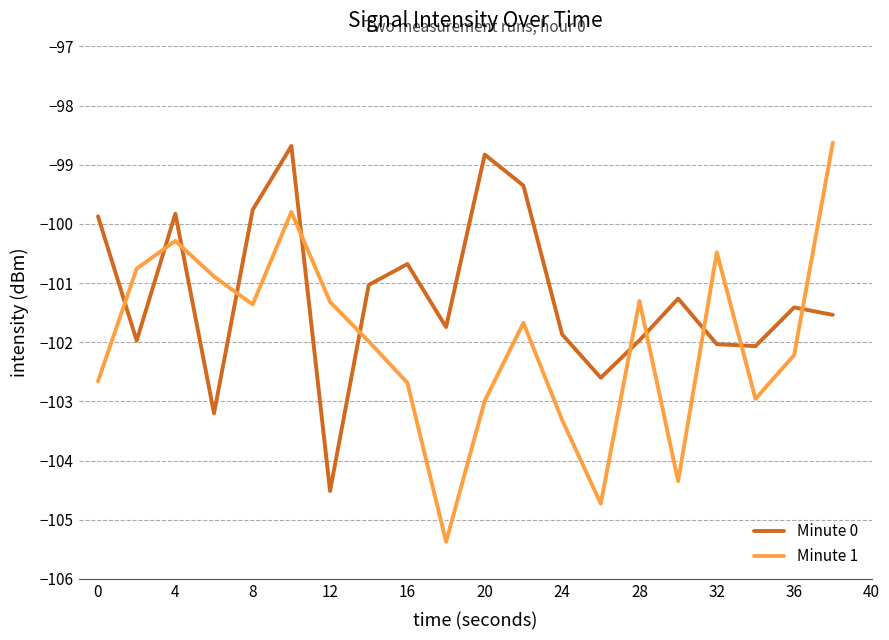

How many intersections are there between Minute 0 and Minute 1?

11